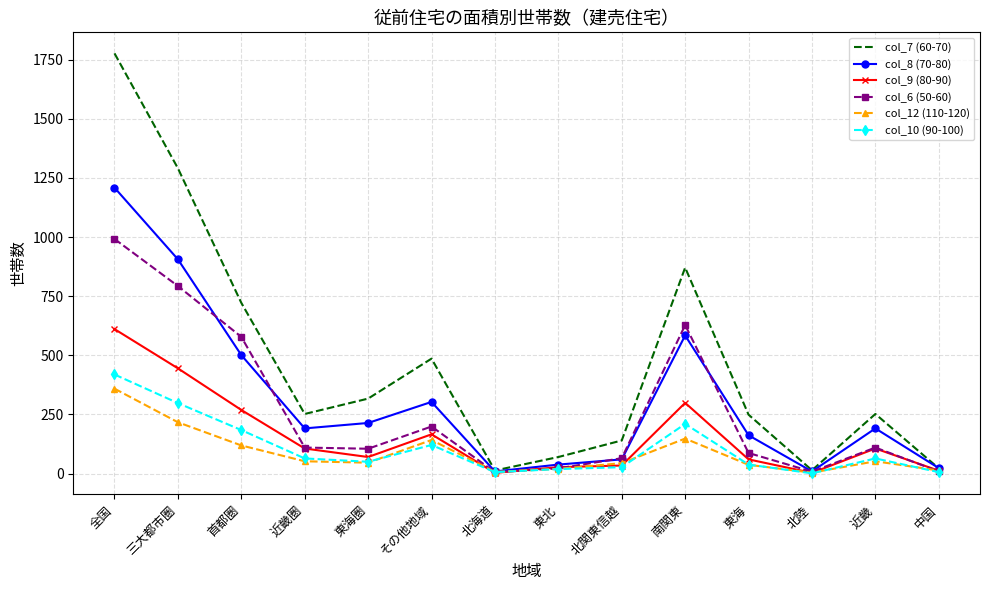

At how many categories does at least one series exceed 1193?

2